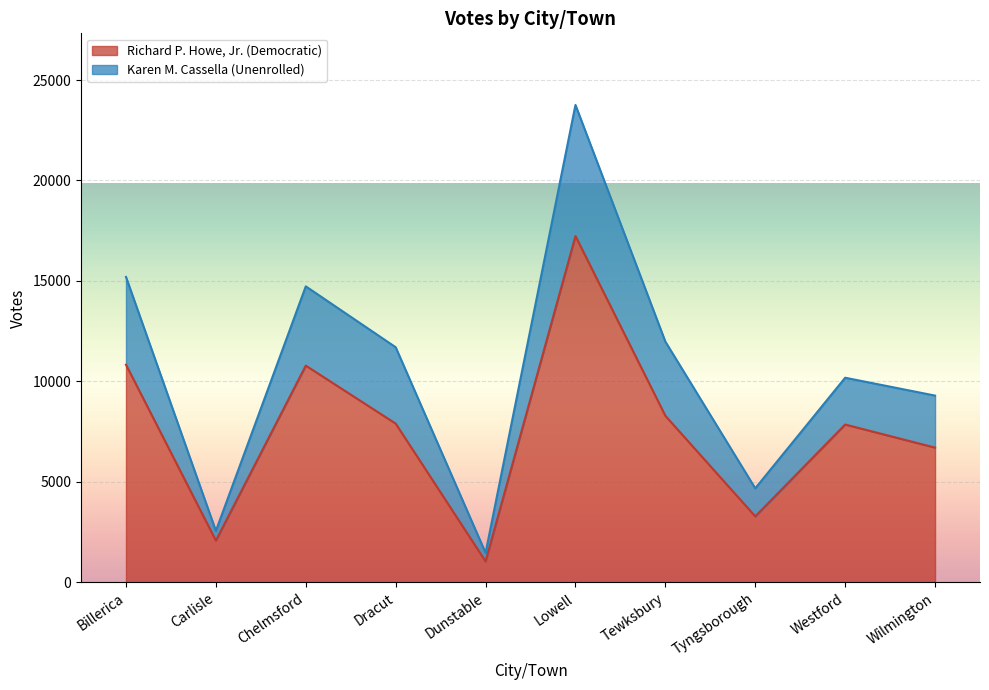

At which label does Richard P. Howe, Jr. (Democratic) reach its minimum?

Dunstable